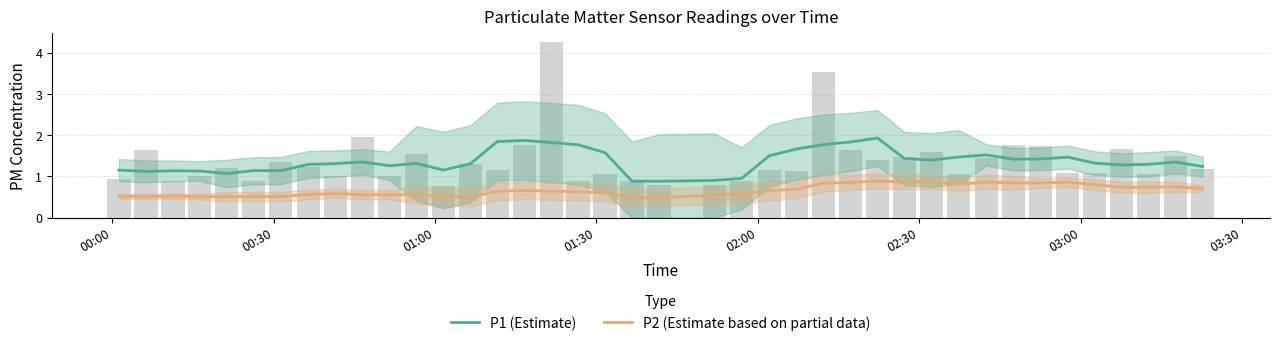

What are all the series names shown in the legend?

P1 (Estimate), P2 (Estimate based on partial data)